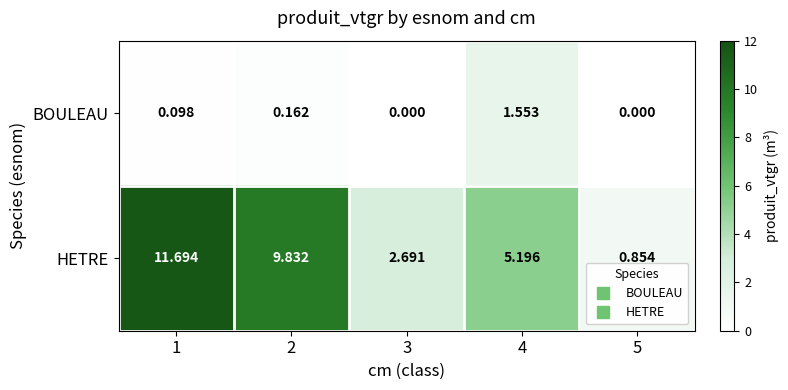

List the series in order of their peak value, highest first.

HETRE, BOULEAU